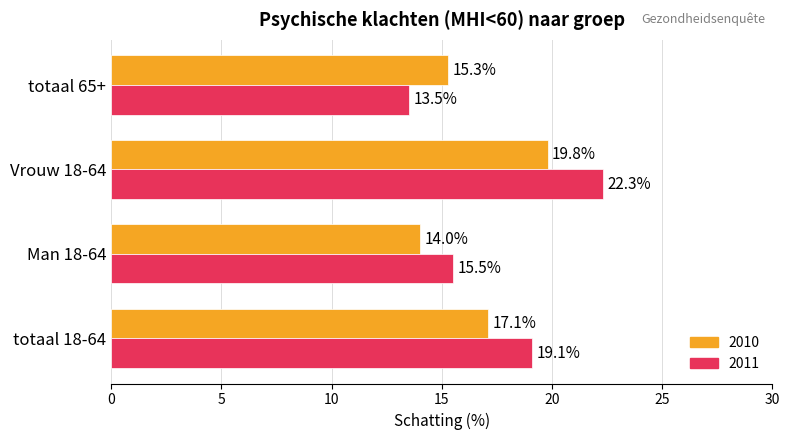

Is the value of 2011 at Vrouw 18-64 greater than the value of 2010 at totaal 18-64?

Yes